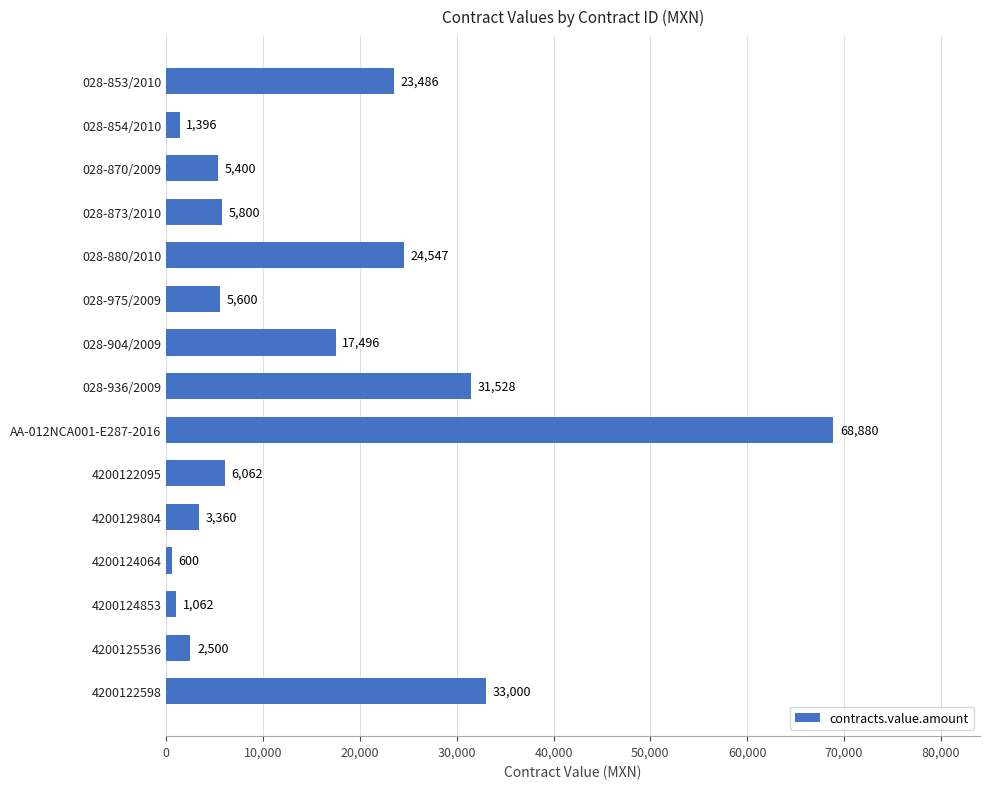

How many data points does each series have?

15